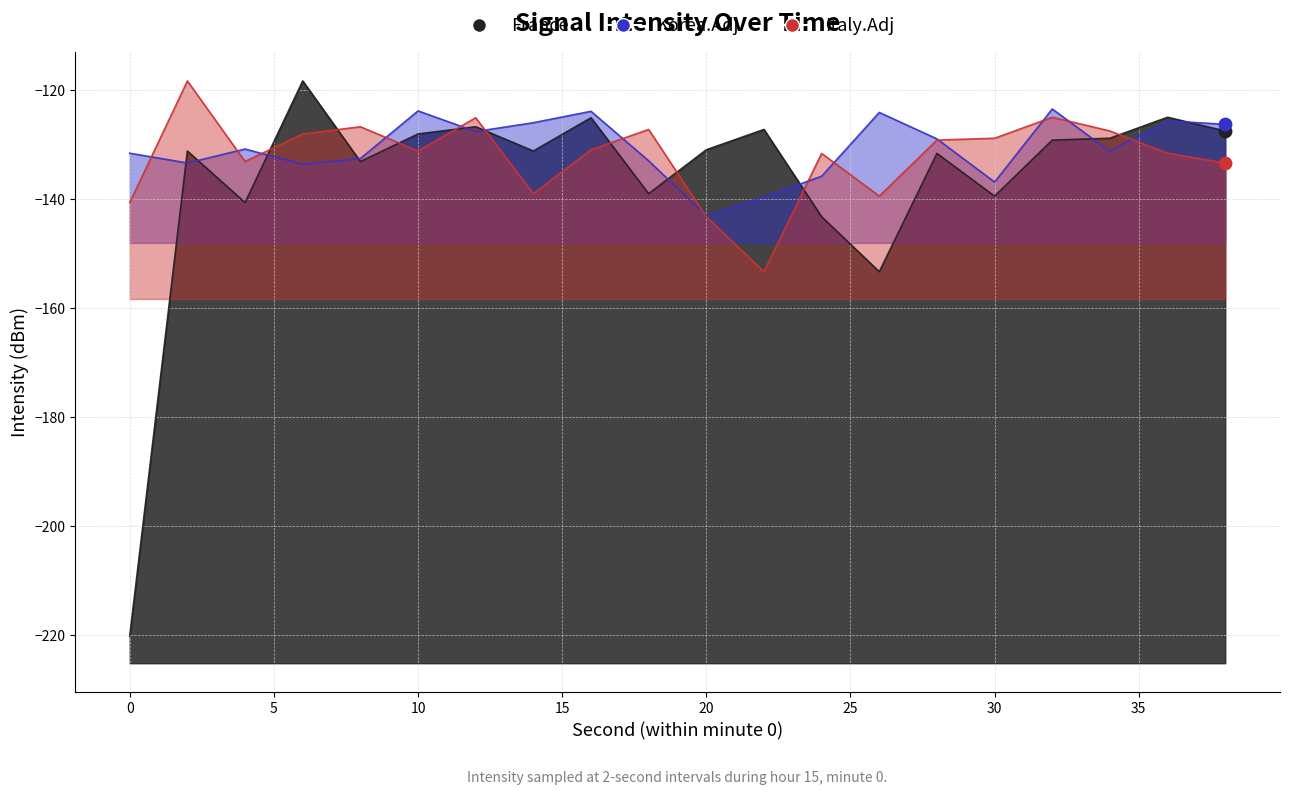

What are all the series names shown in the legend?

France, Korea.Adj, Italy.Adj